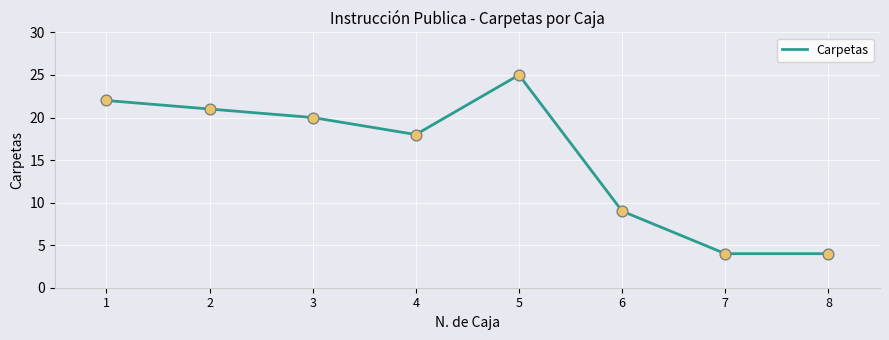

Between 4 and 2, which is larger?

2